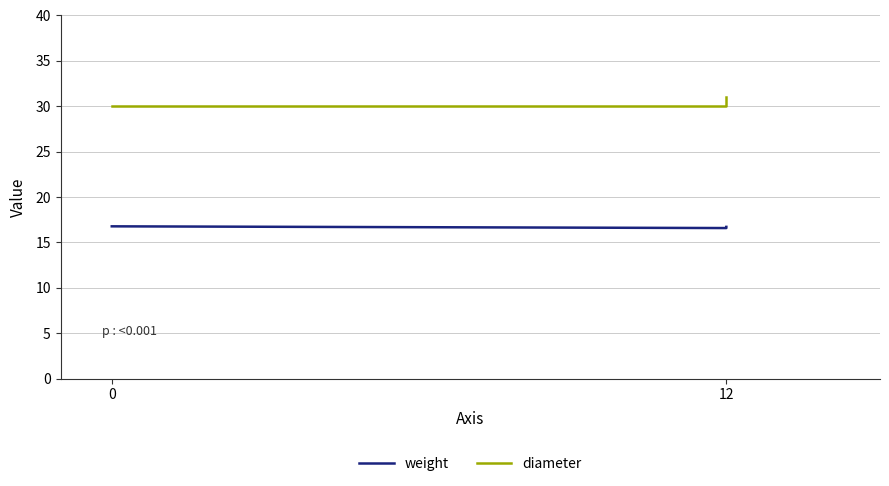

What is the lowest value of the weight series?

16.6